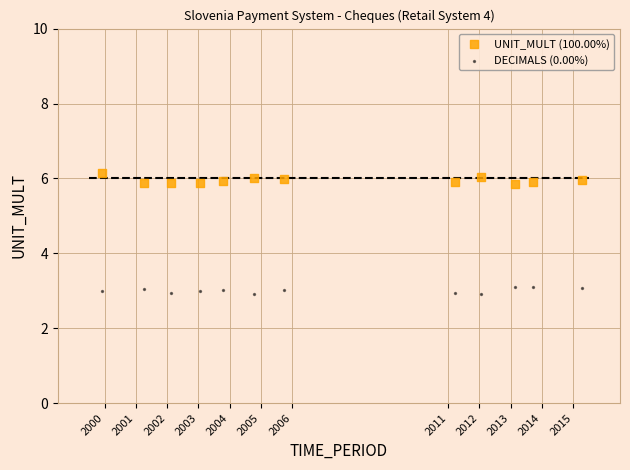

Which series reaches the minimum Y coordinate?

DECIMALS (0.00%)